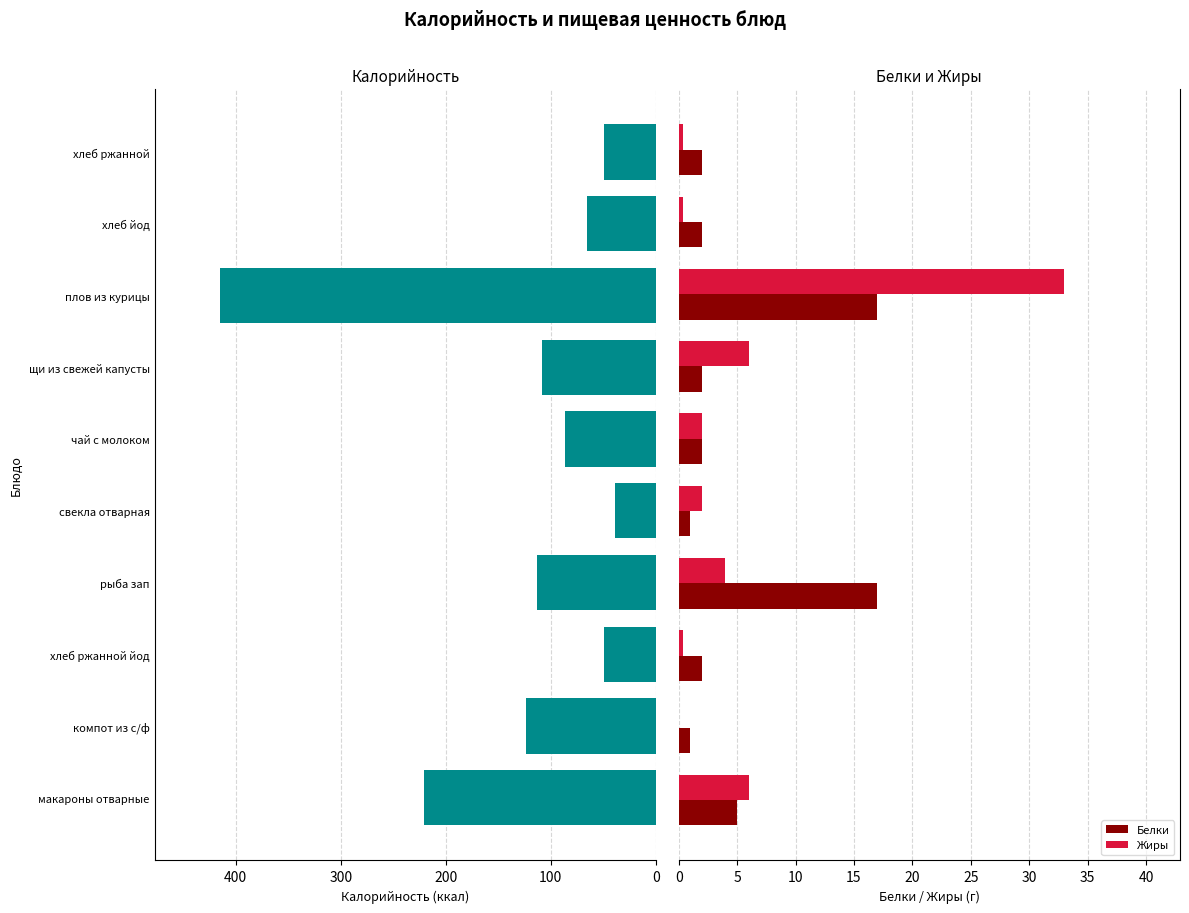

Reading left to right, list all the values displayed in this chart.

Калорийность: 221.0	124.0	49.6	113.0	39.0	87.0	108.0	415.0	66.0	49.6
Белки: 5.0	1.0	2.0	17.0	1.0	2.0	2.0	17.0	2.0	2.0
Жиры: 6.0	0.0	0.4	4.0	2.0	2.0	6.0	33.0	0.4	0.4